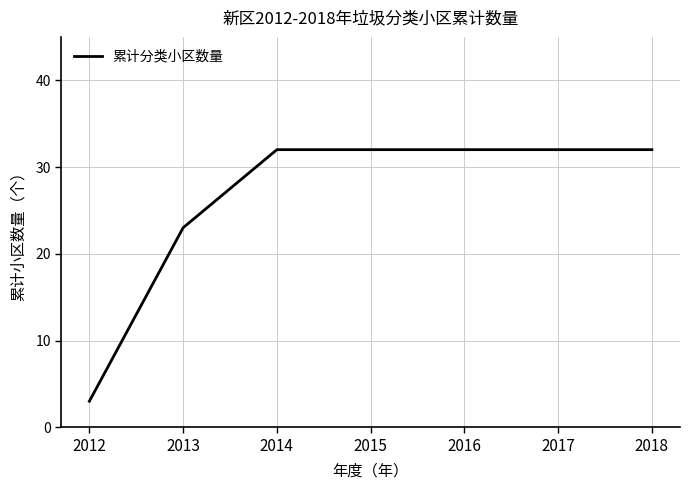

How many series are shown in this chart?

1